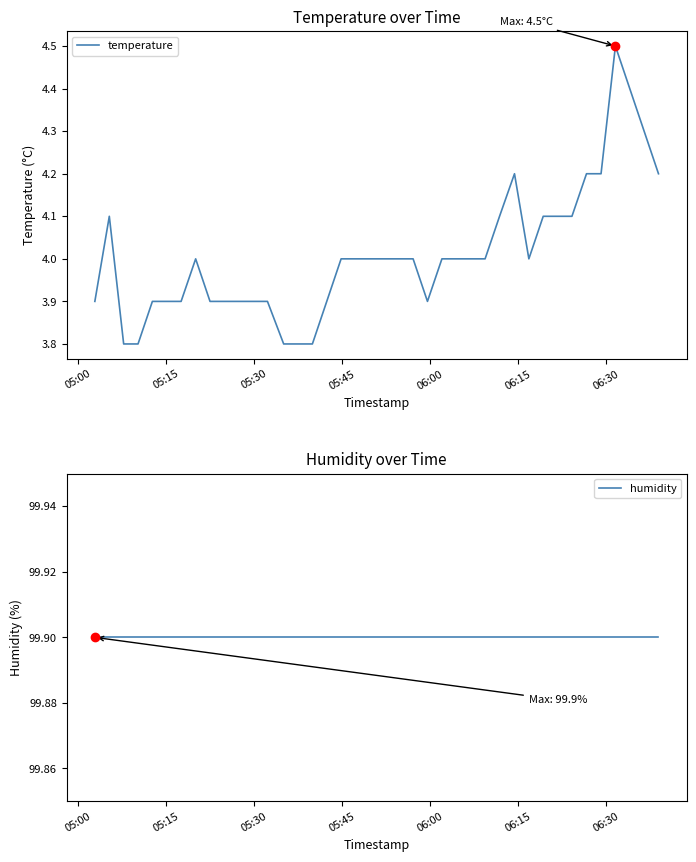

Is the value of humidity at 12 greater than the value of temperature at 36?

Yes